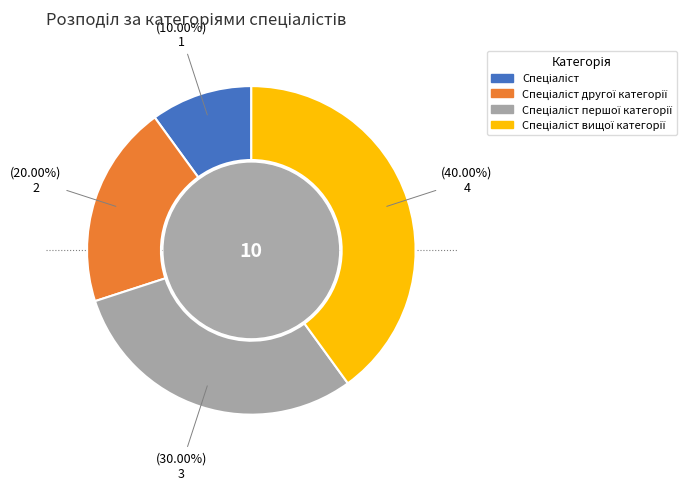

Is there any slice that represents more than half of the pie?

No